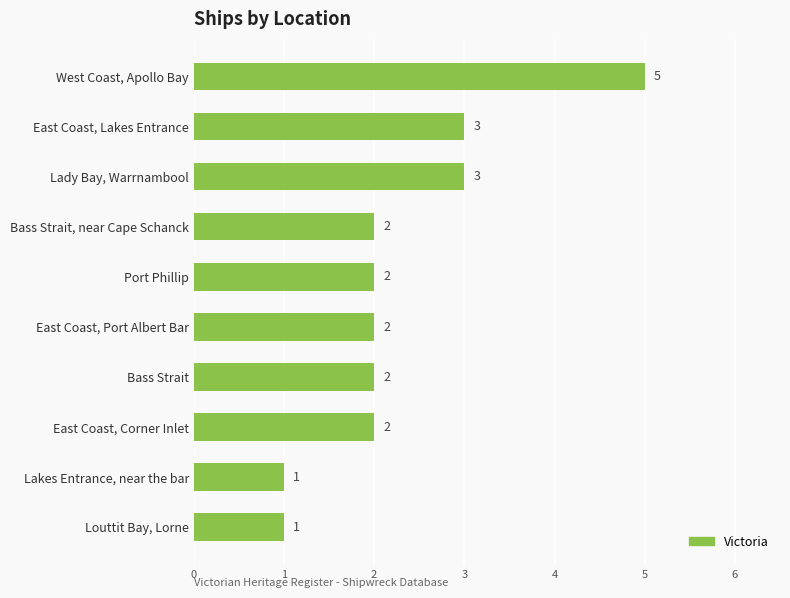

Approximately how many times larger is the value at Louttit Bay, Lorne compared to East Coast, Lakes Entrance?

0.3